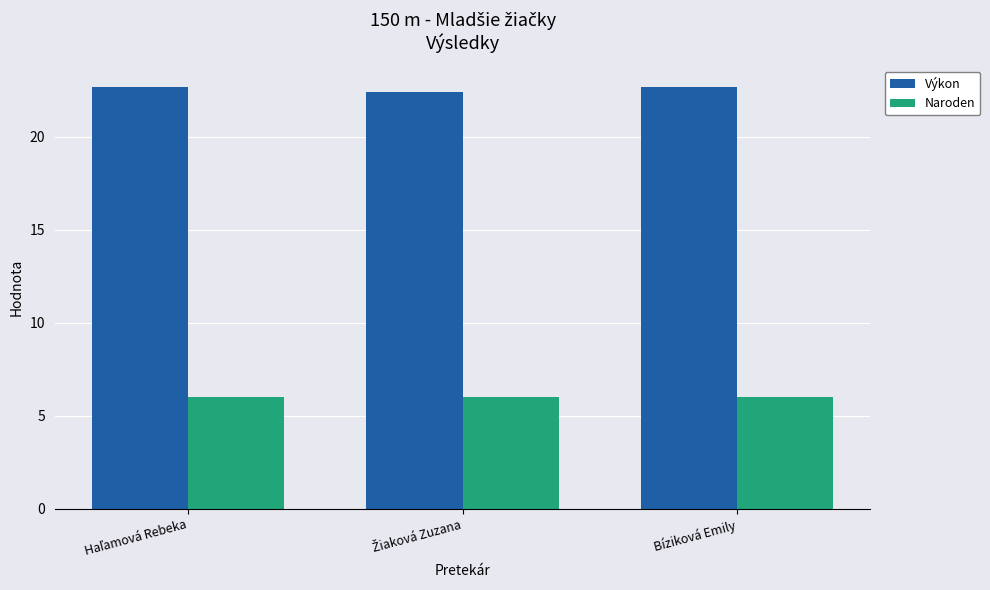

The value of Výkon at Bíziková Emily is 15.8. True or false?

False